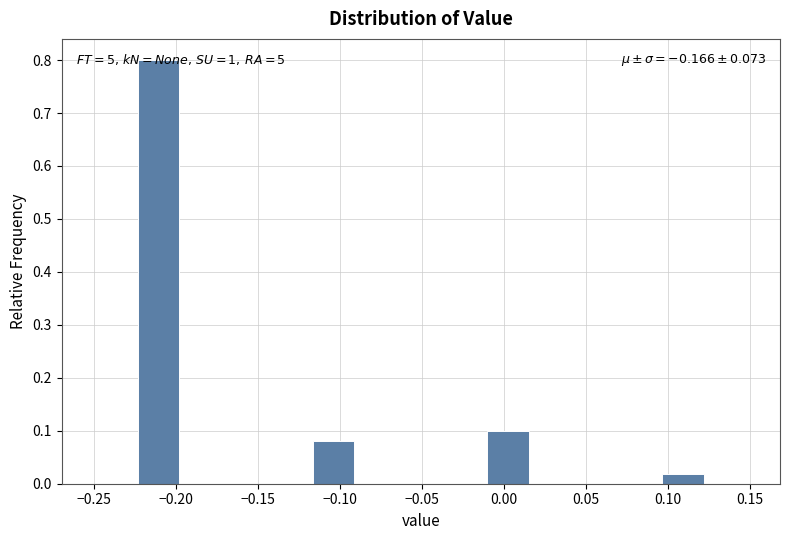

Which range on the x-axis has the tallest bar?

-0.225 to -0.195